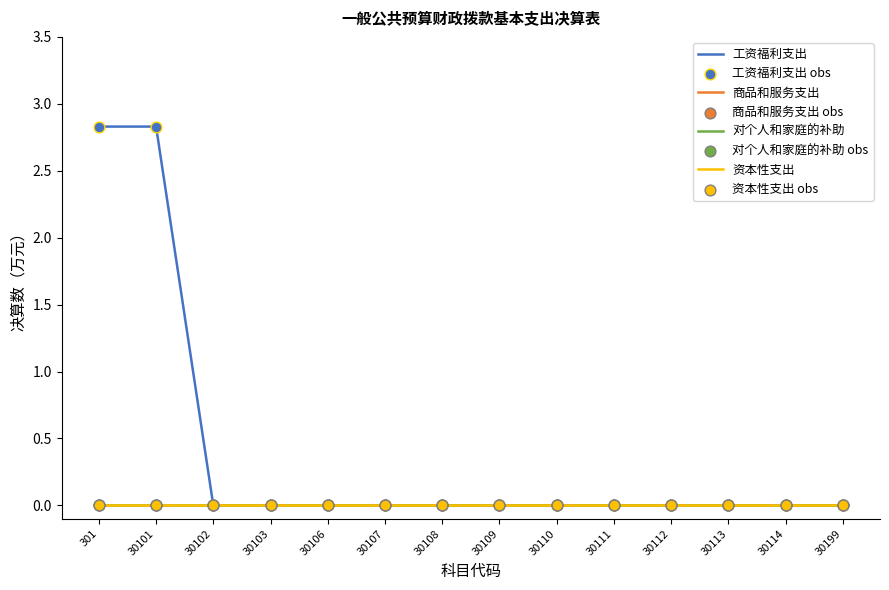

Does the chart have visible grid lines?

No